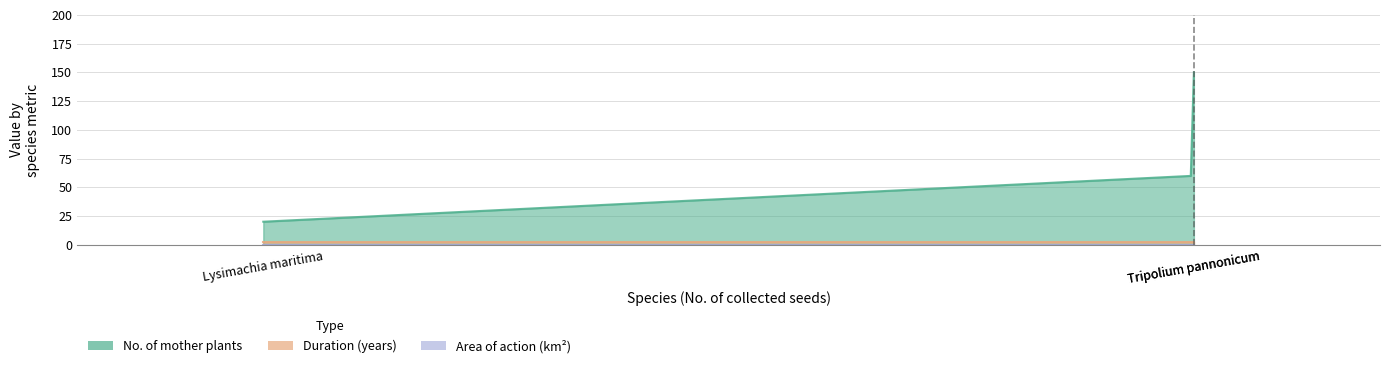

Which series has the widest spread of values?

No. of mother plants